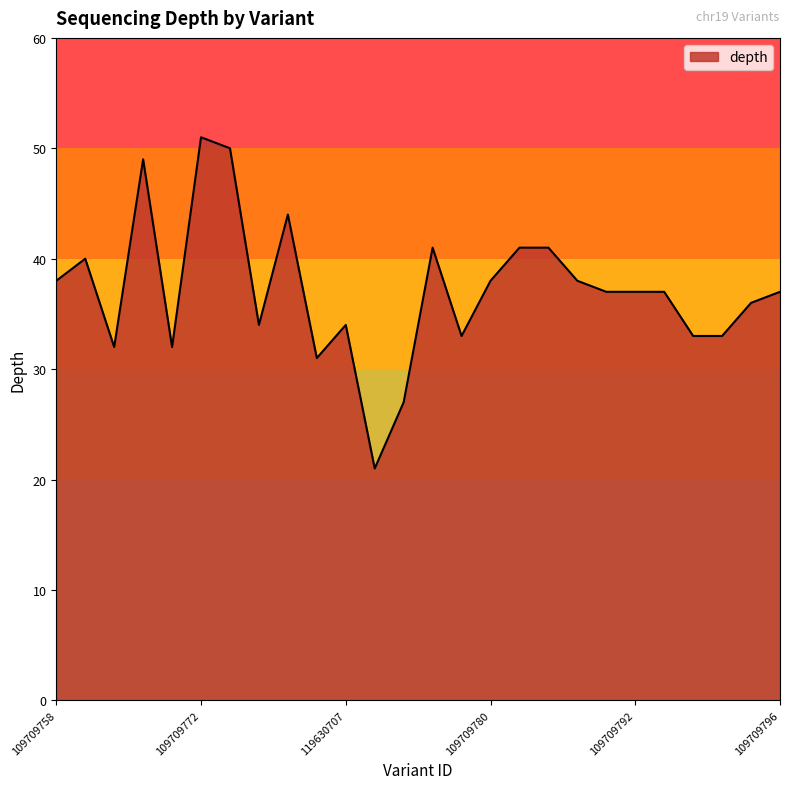

What is the maximum value shown in the chart?

51